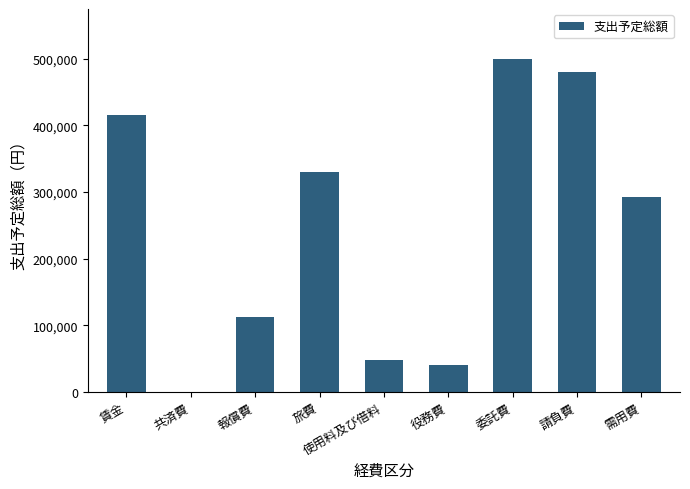

What is the difference between the values at 報償費 and 賃金?

304400